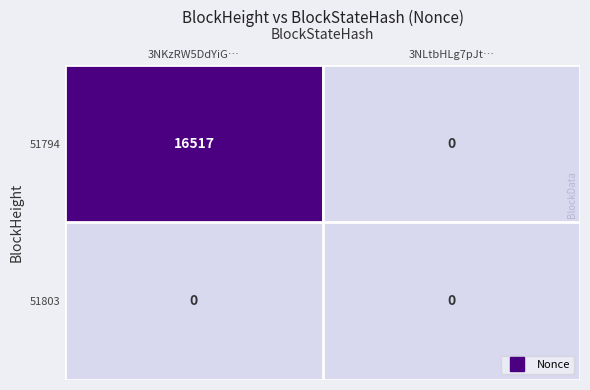

At which category is the sum across all series the highest?

3NKzRW5DdYiG…